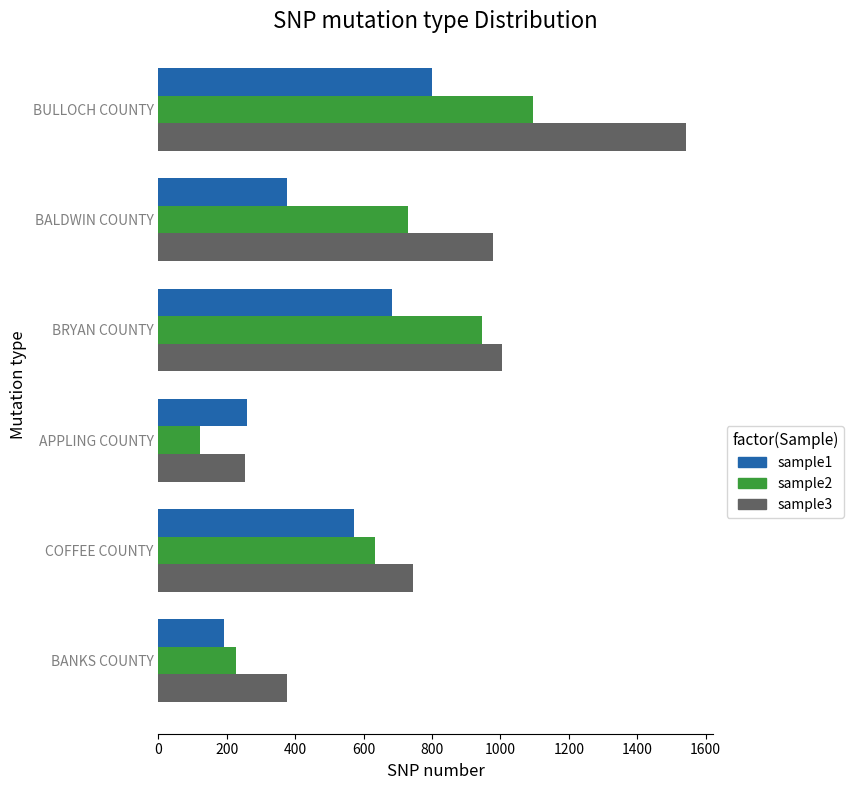

List the series in order of their peak value, lowest first.

sample1, sample2, sample3